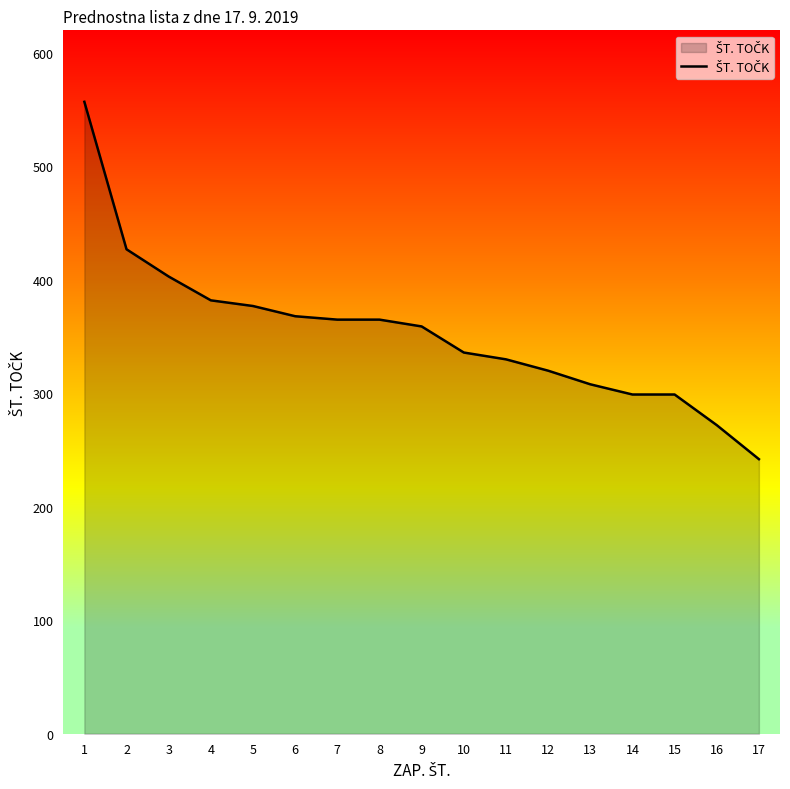

Which category has the lowest value across all series?

17